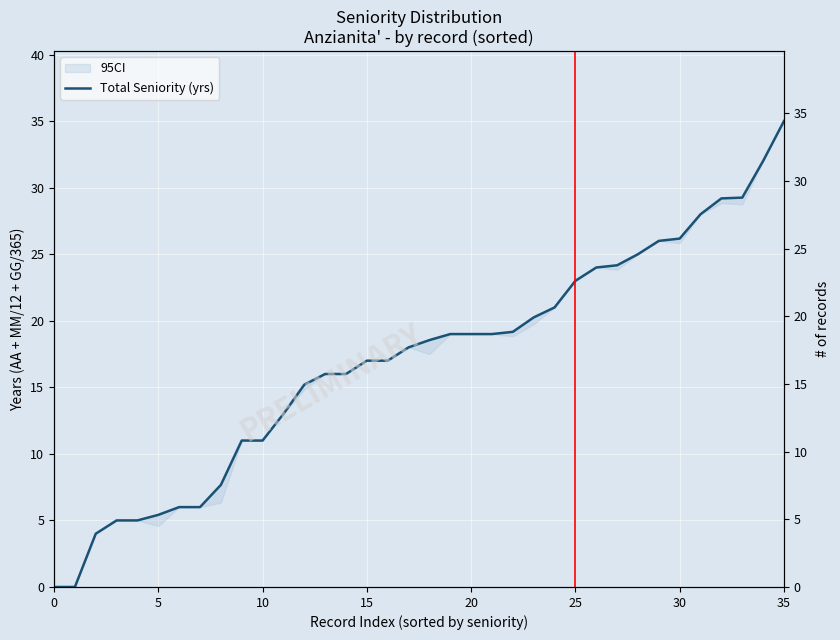

What is the difference between the maximum and second lowest values?

35.0